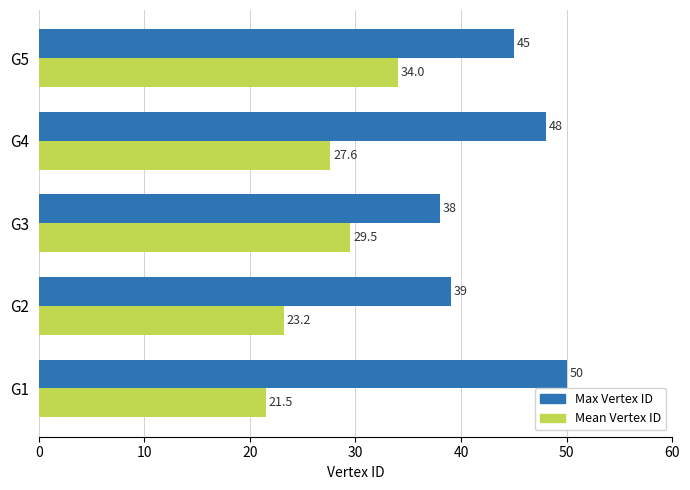

True or false: Mean Vertex ID has a value of 6.5 at G3.

False